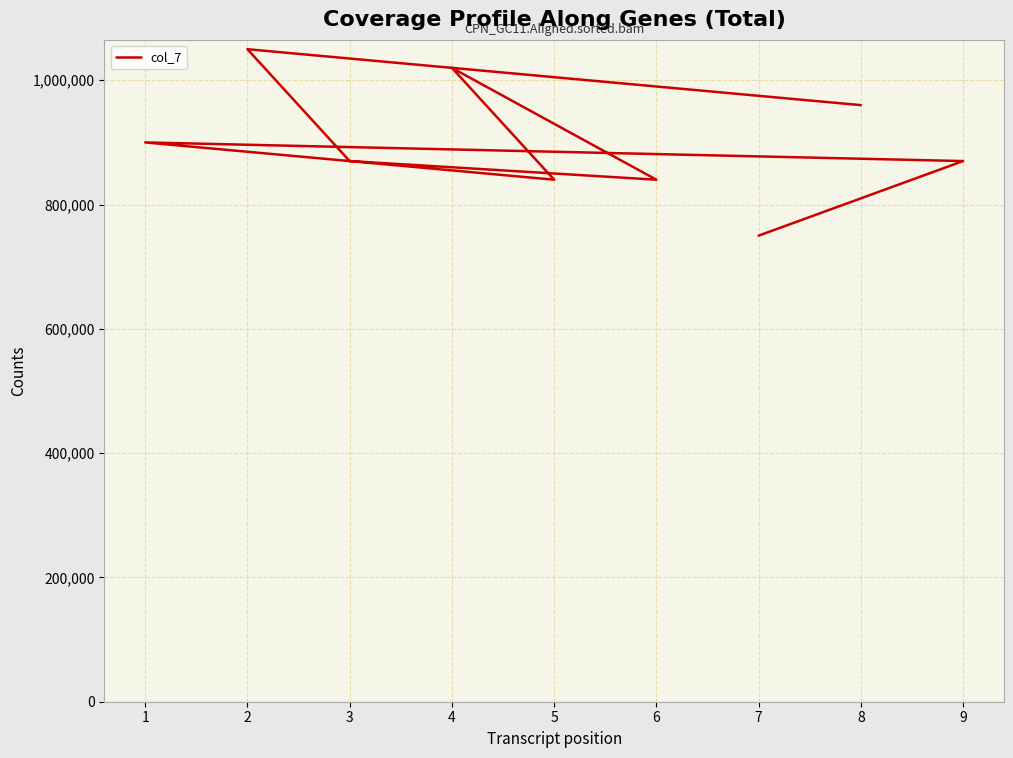

What is the difference between the maximum and minimum values?

300000